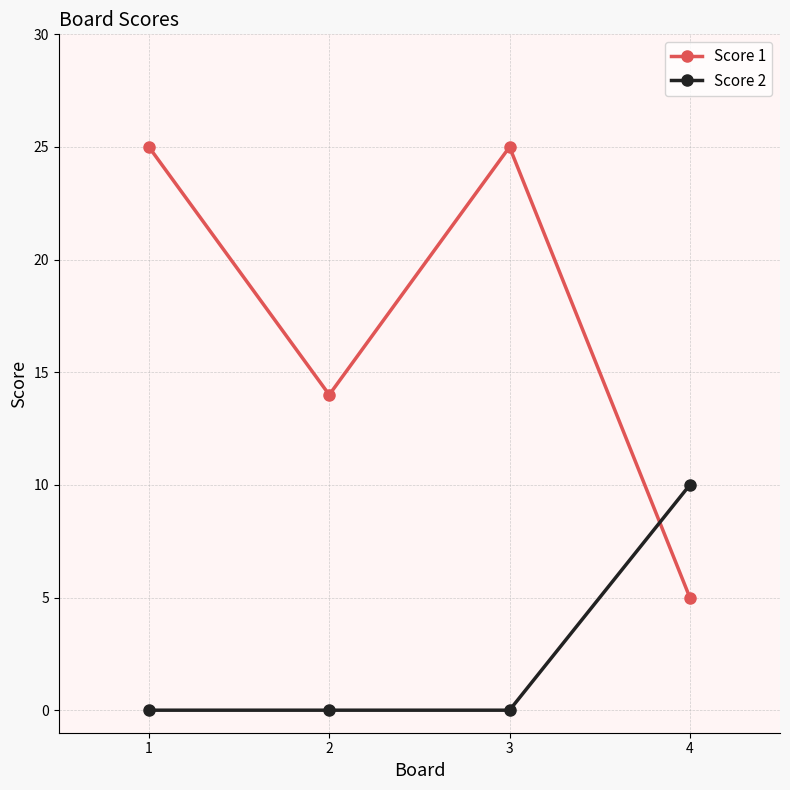

Where is the first local minimum for Score 1?

2